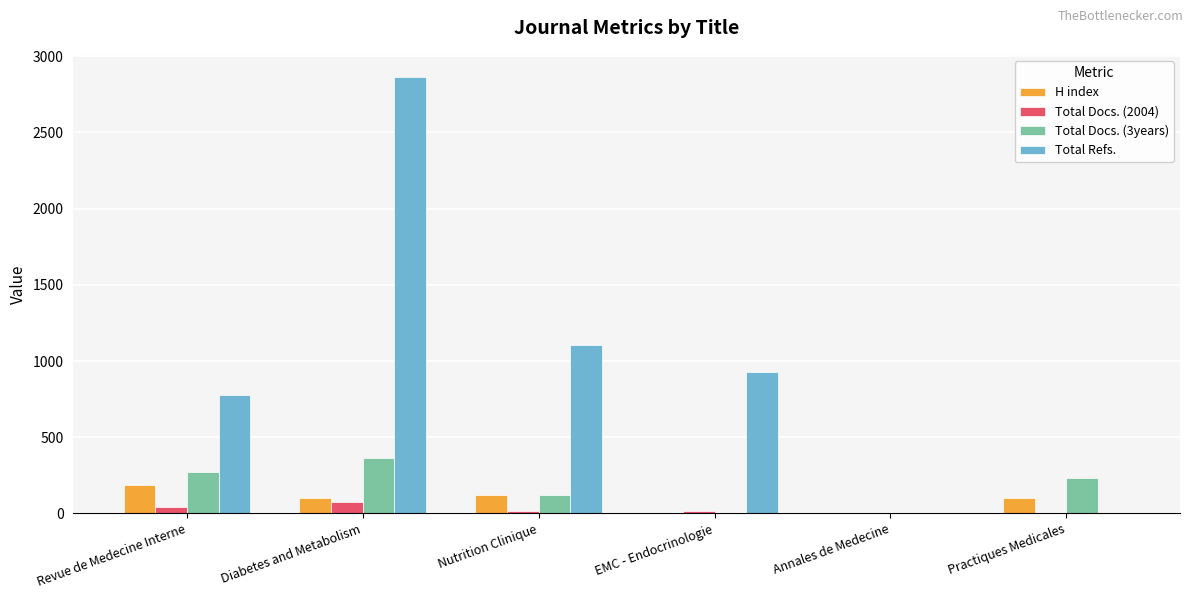

What is the sum of the Total Docs. (2004) values at Practiques Medicales and Annales de Medecine?

2